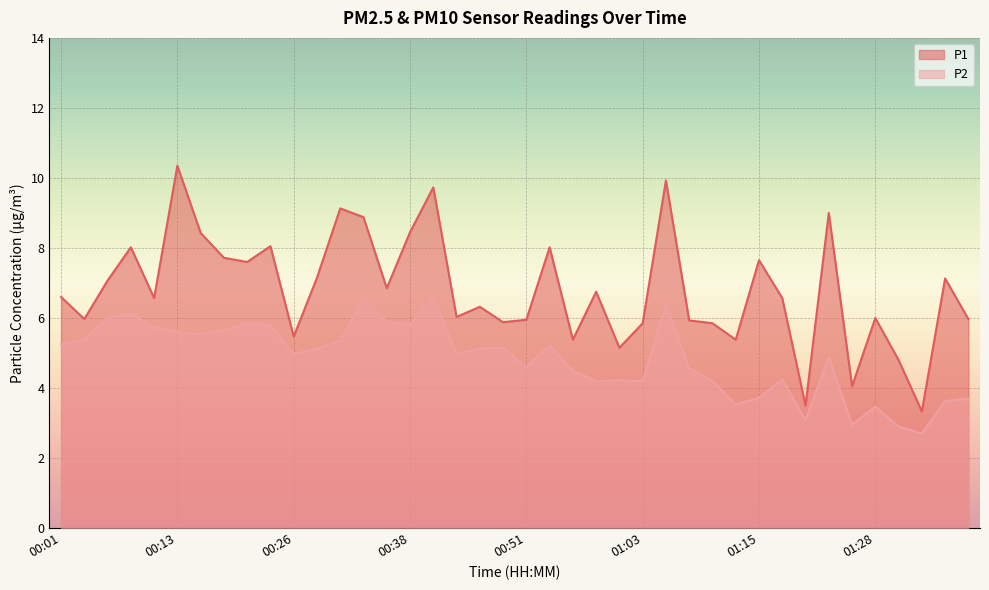

What is the value of the P1 point at the 3rd from the left?

7.1